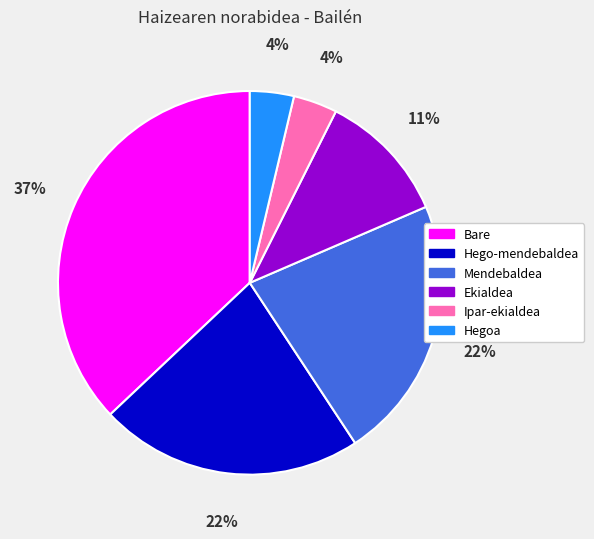

Does any single category account for the majority?

No